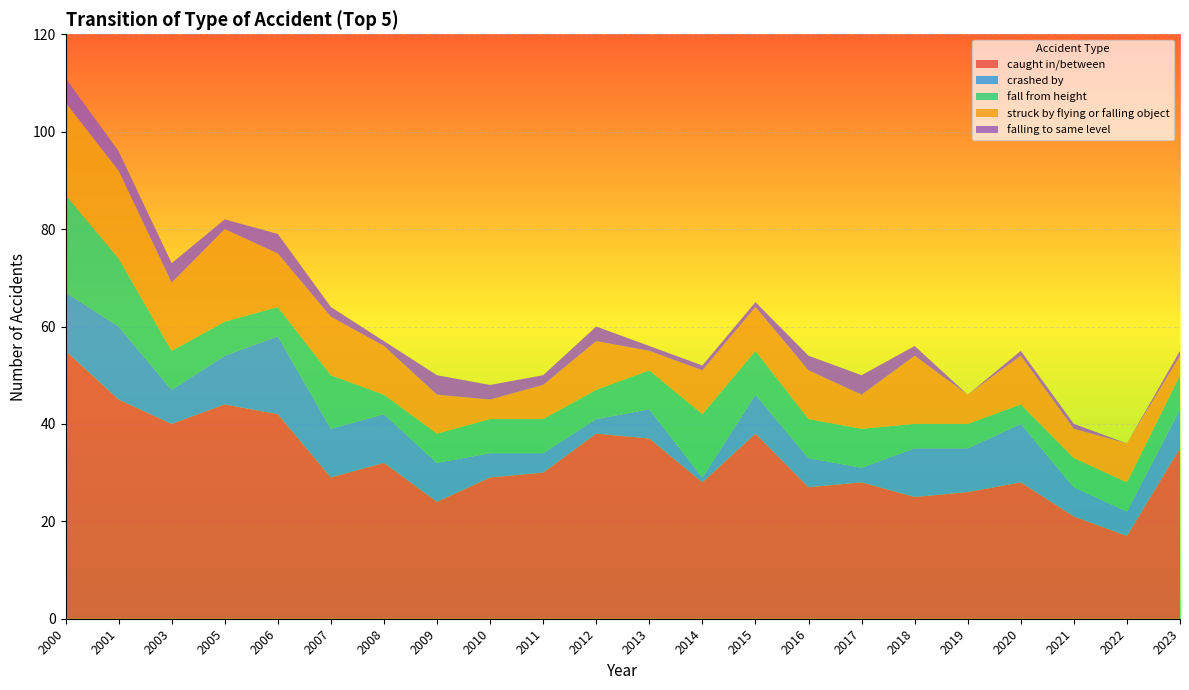

Reading right to left, extract all data points from this chart.

caught in/between: 2023=35	2022=17	2021=21	2020=28	2019=26	2018=25	2017=28	2016=27	2015=38	2014=28	2013=37	2012=38	2011=30	2010=29	2009=24	2008=32	2007=29	2006=42	2005=44	2003=40	2001=45	2000=55
crashed by: 2023=8	2022=5	2021=6	2020=12	2019=9	2018=10	2017=3	2016=6	2015=8	2014=1	2013=6	2012=3	2011=4	2010=5	2009=8	2008=10	2007=10	2006=16	2005=10	2003=7	2001=15	2000=12
fall from height: 2023=7	2022=6	2021=6	2020=4	2019=5	2018=5	2017=8	2016=8	2015=9	2014=13	2013=8	2012=6	2011=7	2010=7	2009=6	2008=4	2007=11	2006=6	2005=7	2003=8	2001=14	2000=20
struck by flying or falling object: 2023=4	2022=8	2021=6	2020=10	2019=6	2018=14	2017=7	2016=10	2015=9	2014=9	2013=4	2012=10	2011=7	2010=4	2009=8	2008=10	2007=12	2006=11	2005=19	2003=14	2001=18	2000=19
falling to same level: 2023=1	2022=0	2021=1	2020=1	2019=0	2018=2	2017=4	2016=3	2015=1	2014=1	2013=1	2012=3	2011=2	2010=3	2009=4	2008=1	2007=2	2006=4	2005=2	2003=4	2001=4	2000=5